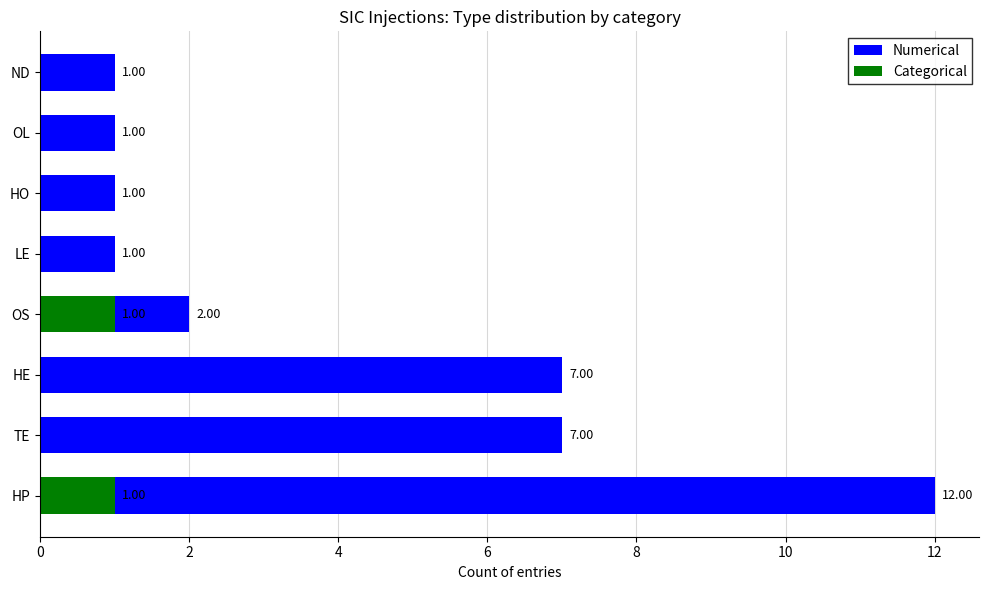

Which series has the largest range (max minus min)?

Numerical